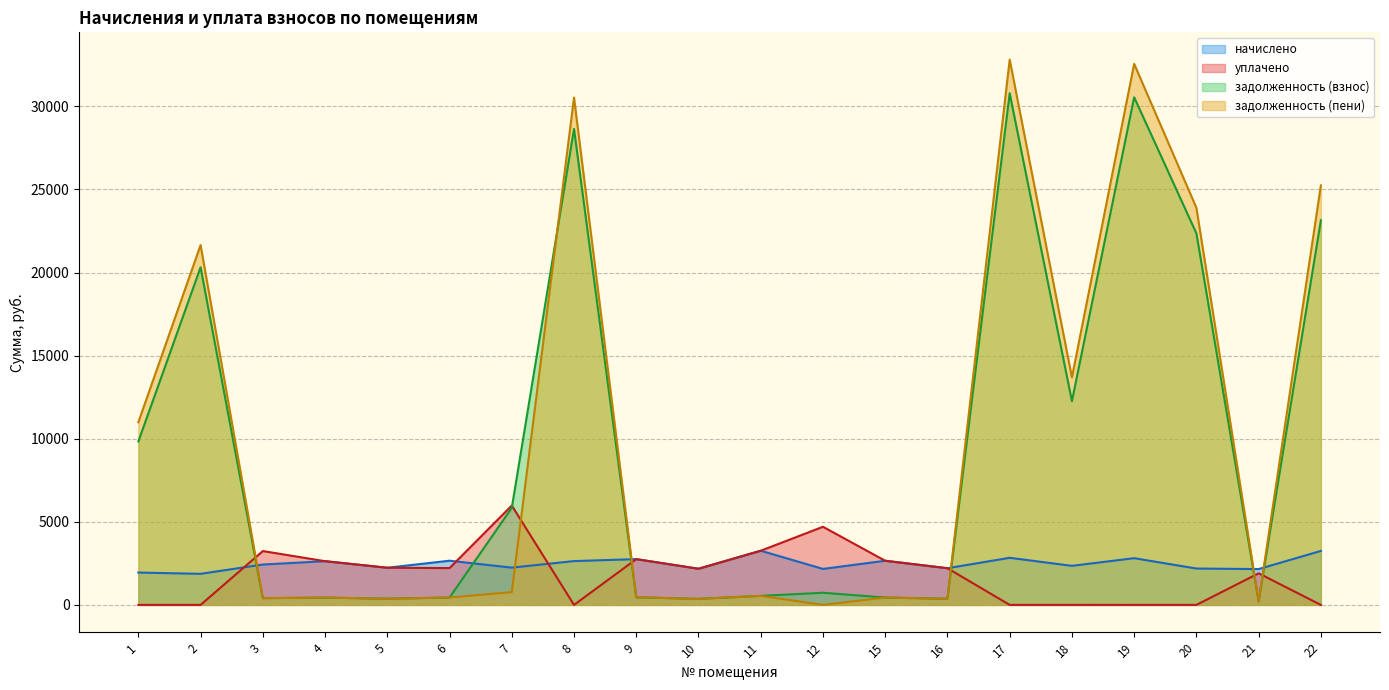

Does the chart display data point markers on the line(s)?

No